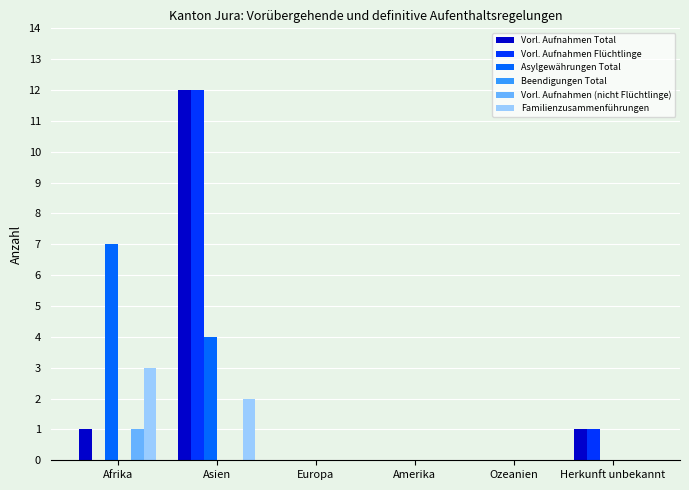

What is the total value across all series at Afrika?

12